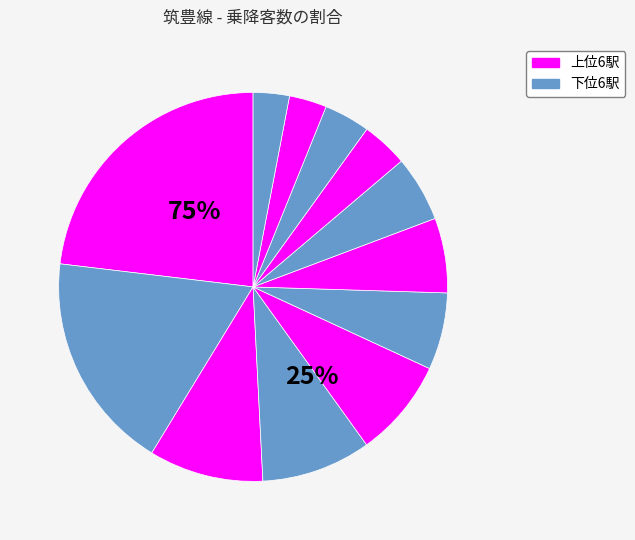

What is the largest slice in the pie chart?

新飯塚